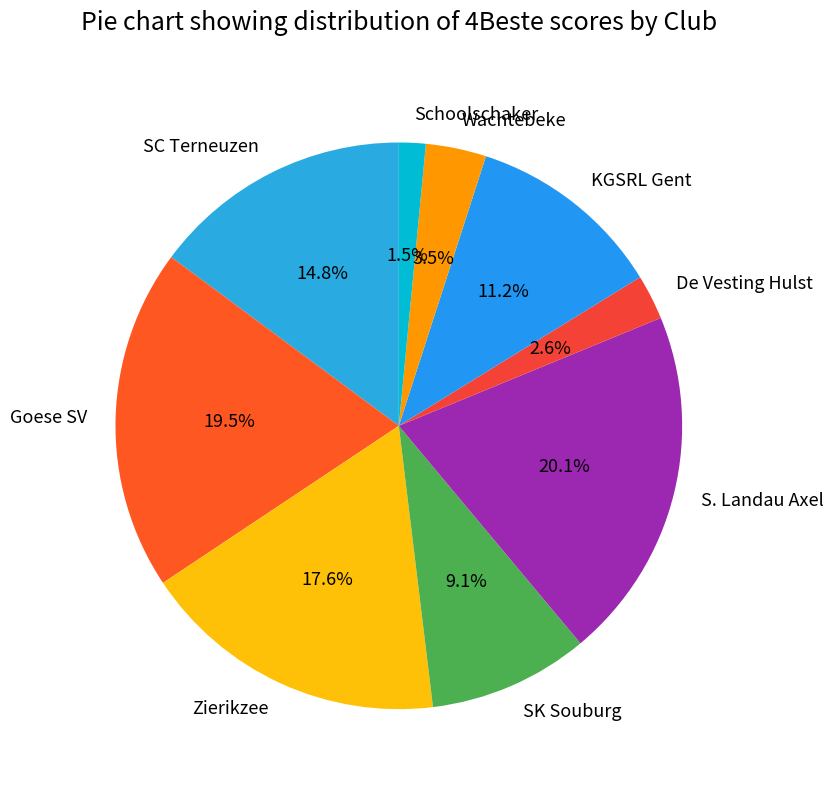

To the nearest percent, what is the combined percentage of KGSRL Gent and S. Landau Axel?

31%